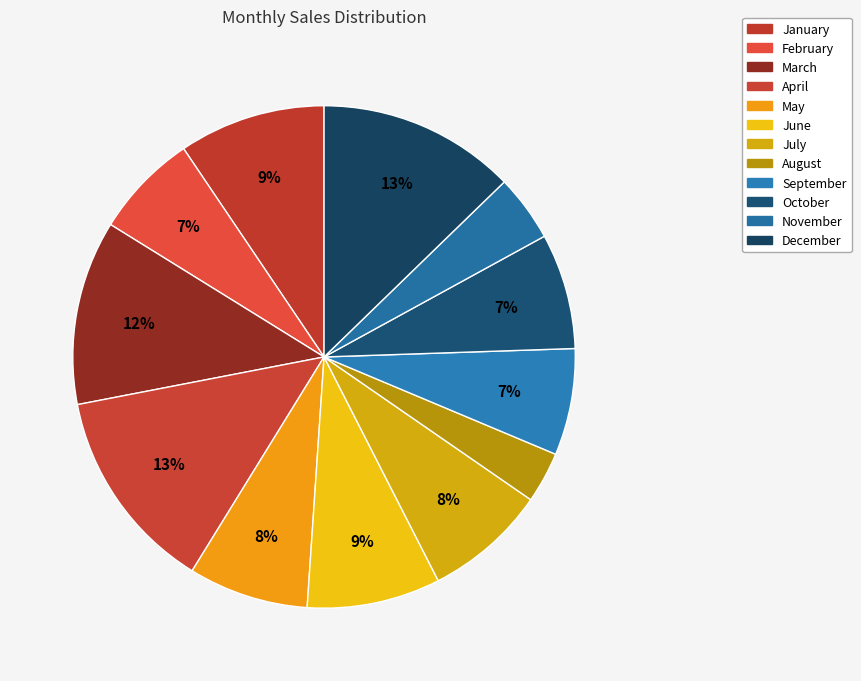

What is the change in value from June to December?

+29